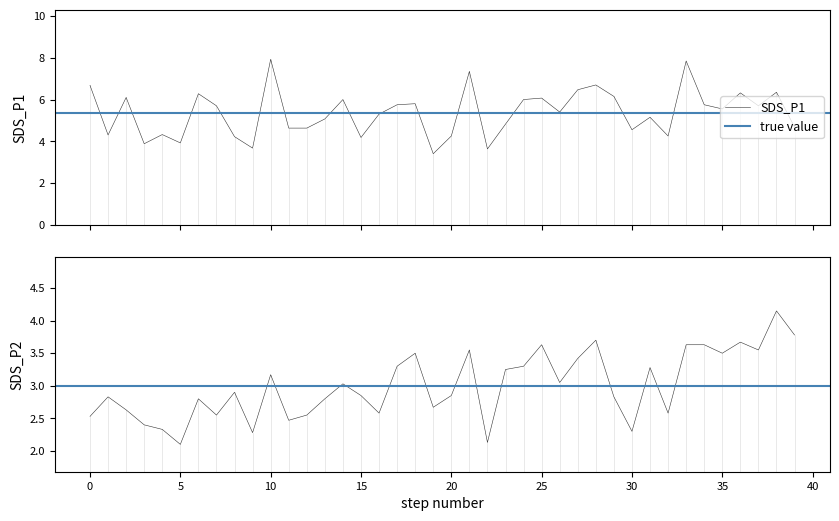

True or false: SDS_P2 has more than 1 interior local peaks.

True